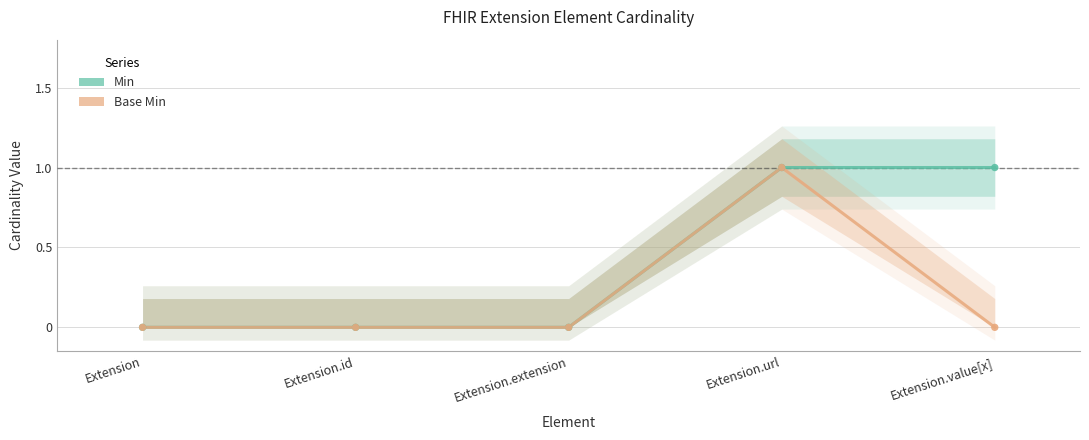

What are all the series names shown in the legend?

Min, Base Min